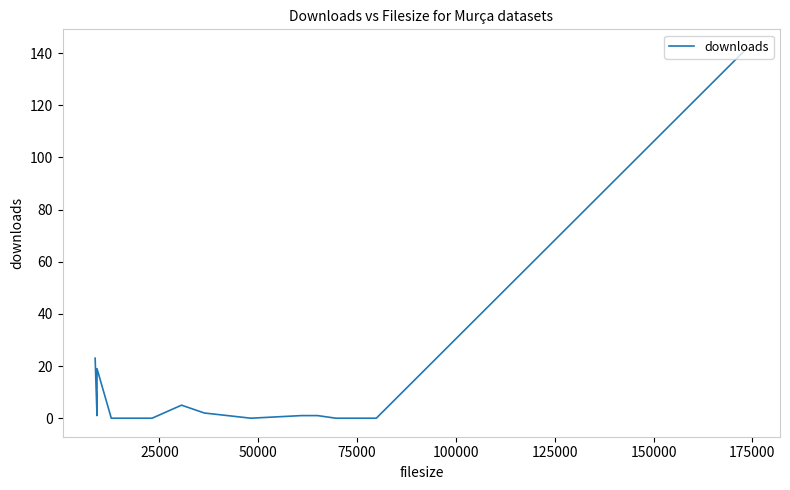

The value at 100000 is 65. True or false?

False